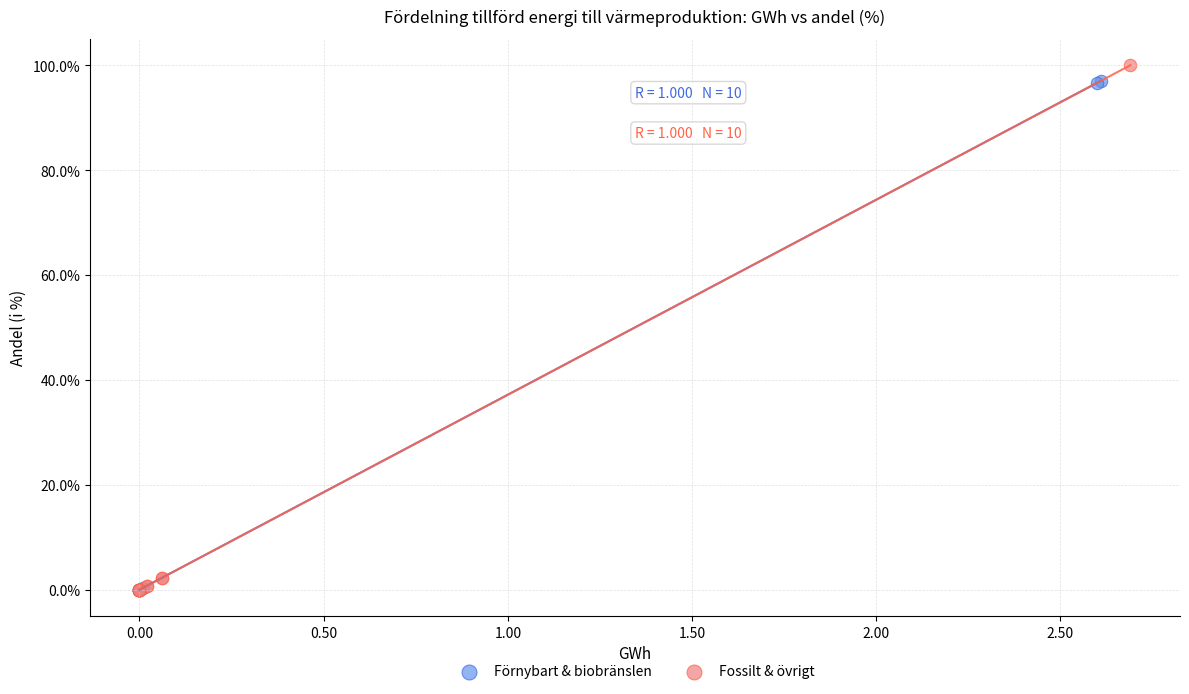

Which series contains the highest Y value?

Fossilt & övrigt